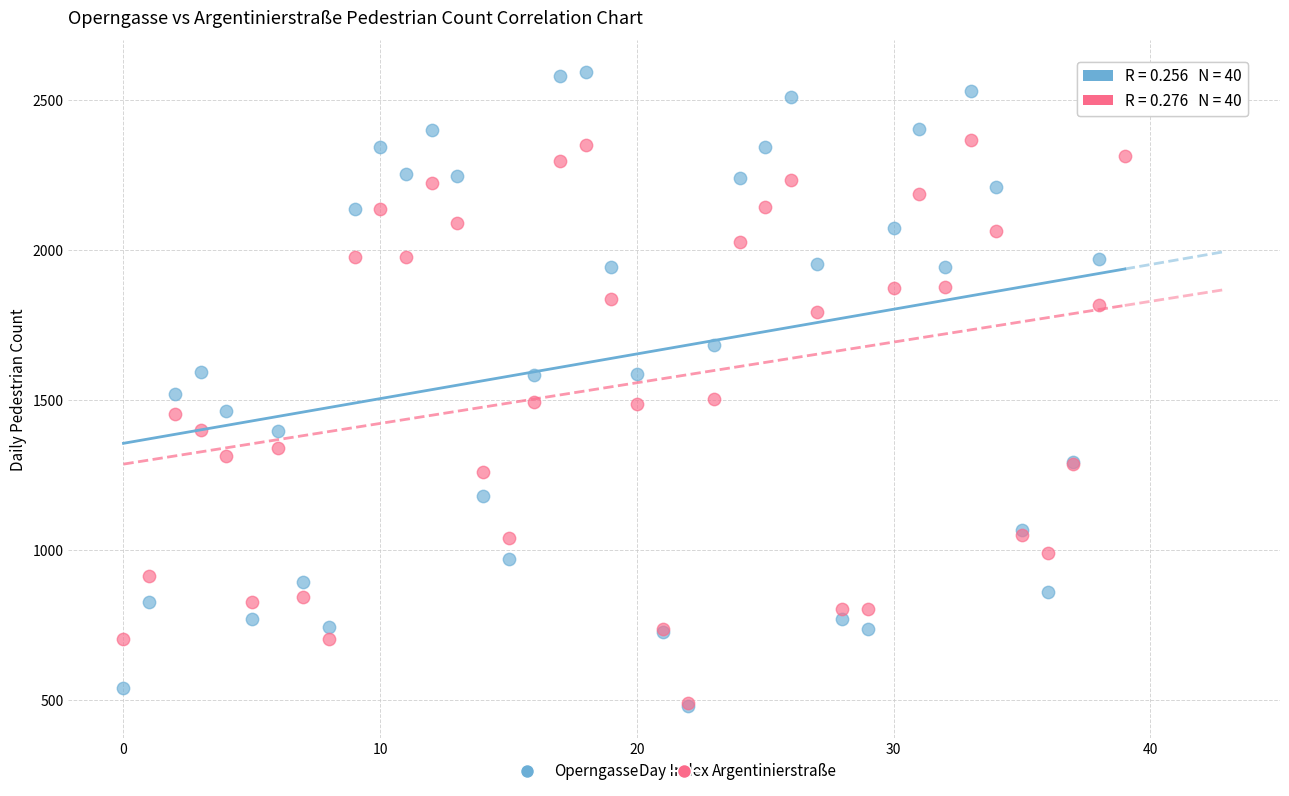

Which series has the largest Y range (max minus min)?

Operngasse